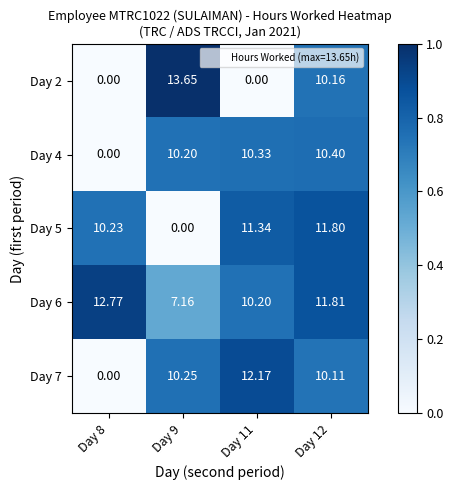

Is the value of Day 7 at Day 9 greater than the value of Day 2 at Day 12?

Yes